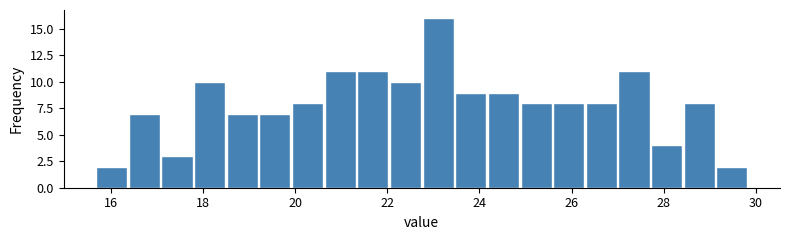

Read against the x-axis, roughly where is the centre of the tallest bar?

23.2